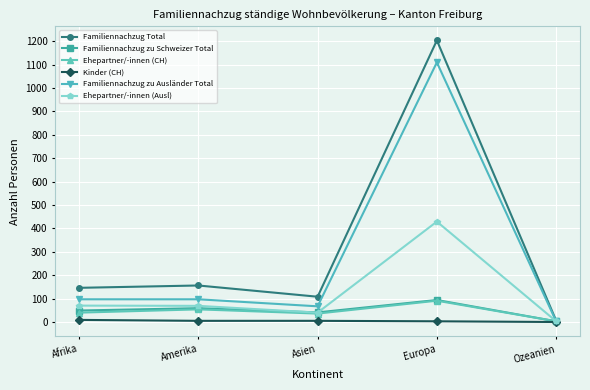

Is it true that Kinder (CH) equals 0 at Ozeanien?

True